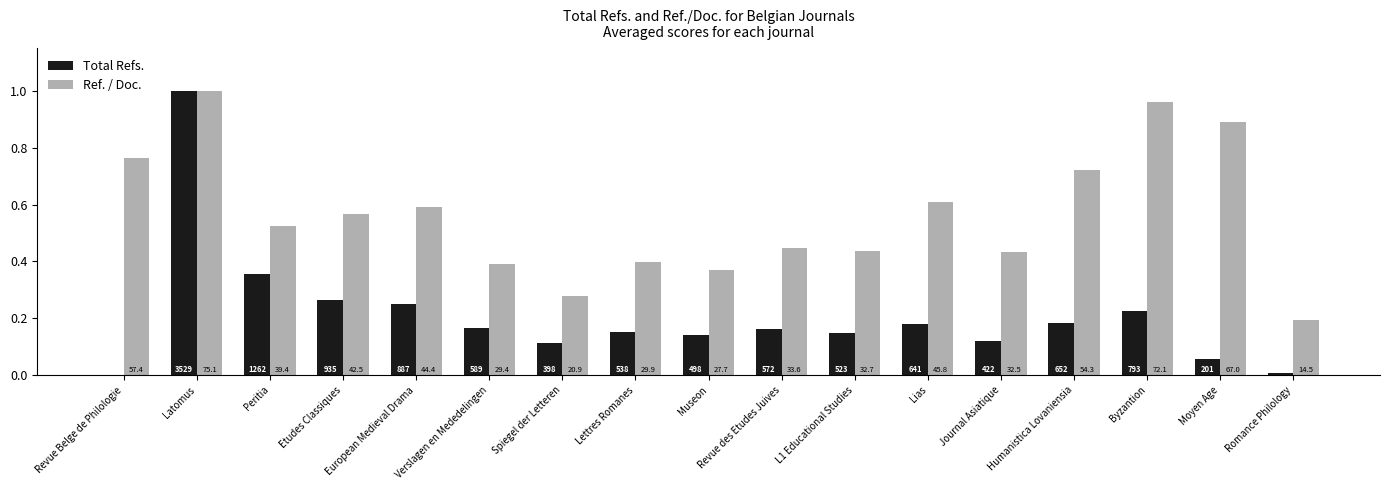

What is the label of the 13th bar from the right?

European Medieval Drama